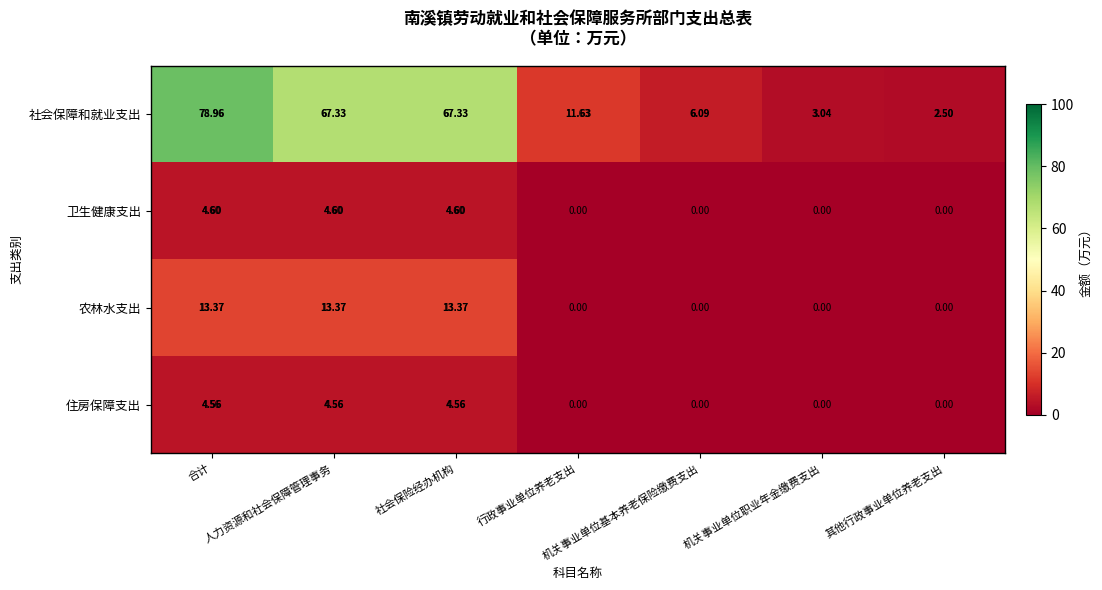

Which series has the widest spread of values?

社会保障和就业支出